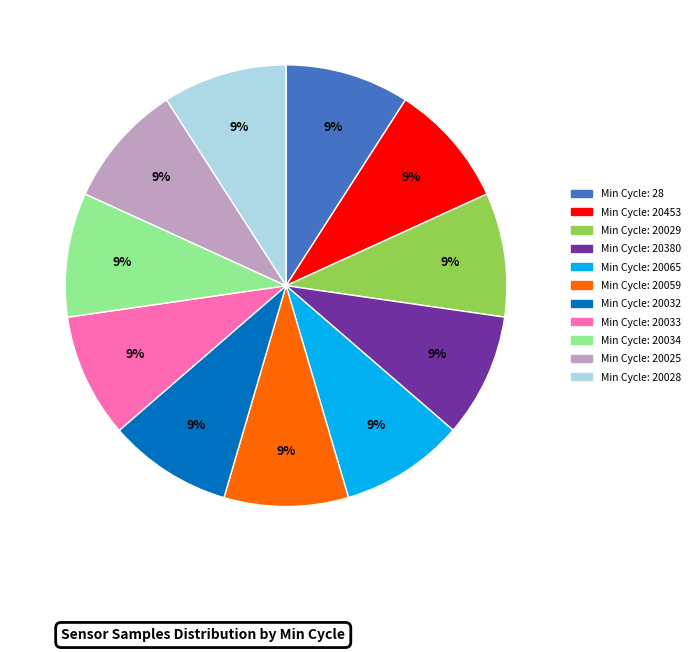

To the nearest percent, what is the average slice percentage?

9%